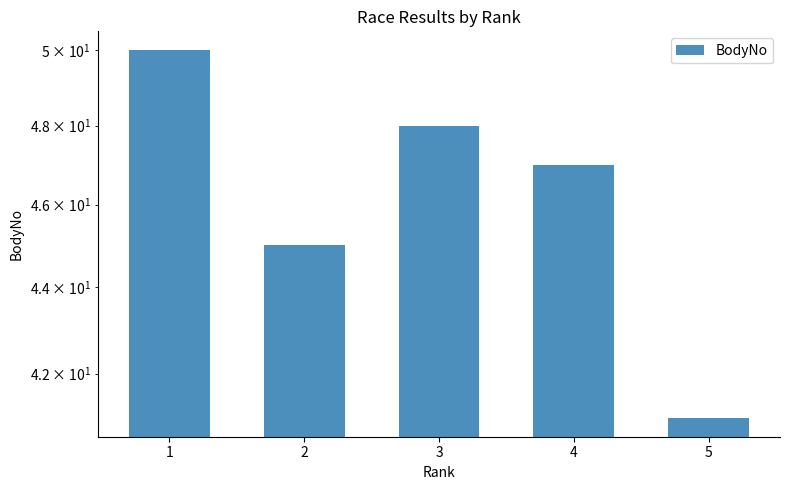

What is the value of the 4th bar from the left?

47